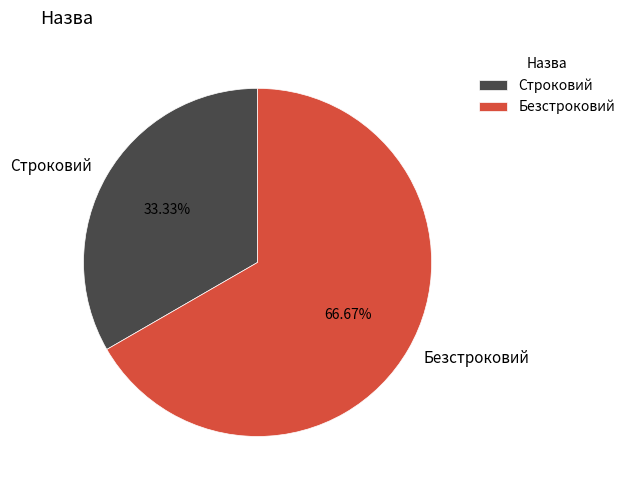

How much of the chart is everything except Строковий?

66.7%